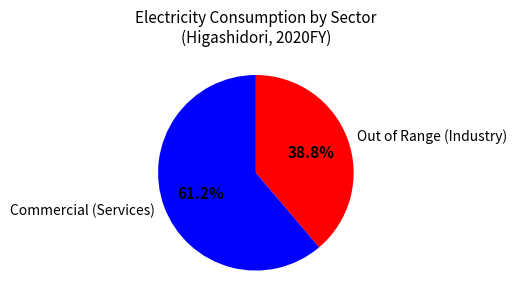

Does any single category account for the majority?

Yes